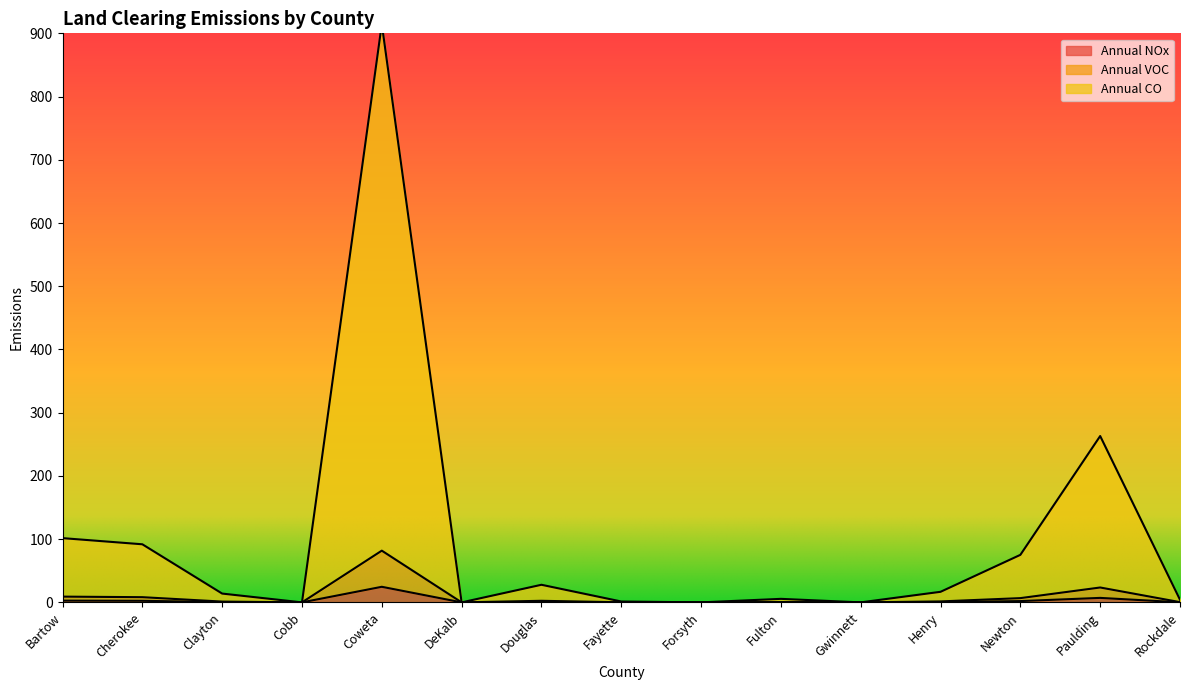

Is the value of Annual VOC at Cherokee greater than the value of Annual NOx at Rockdale?

Yes